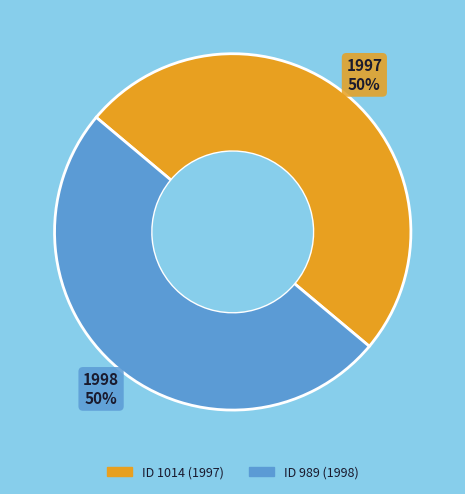

How many slices are in this pie chart?

2